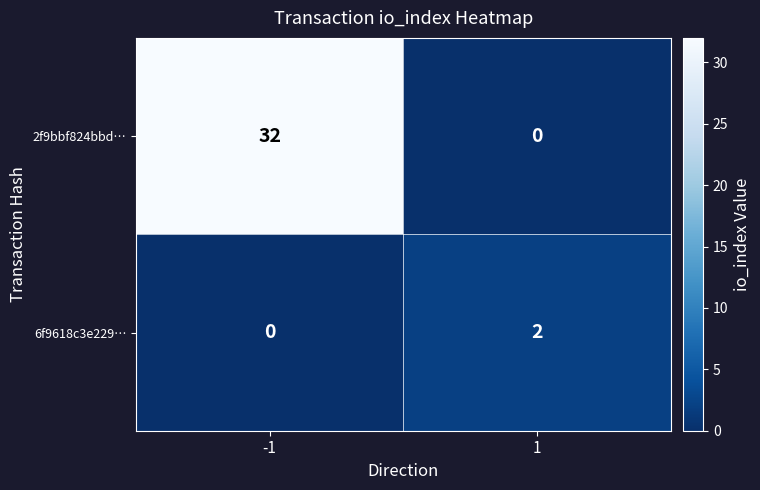

How many data points does each series have?

2